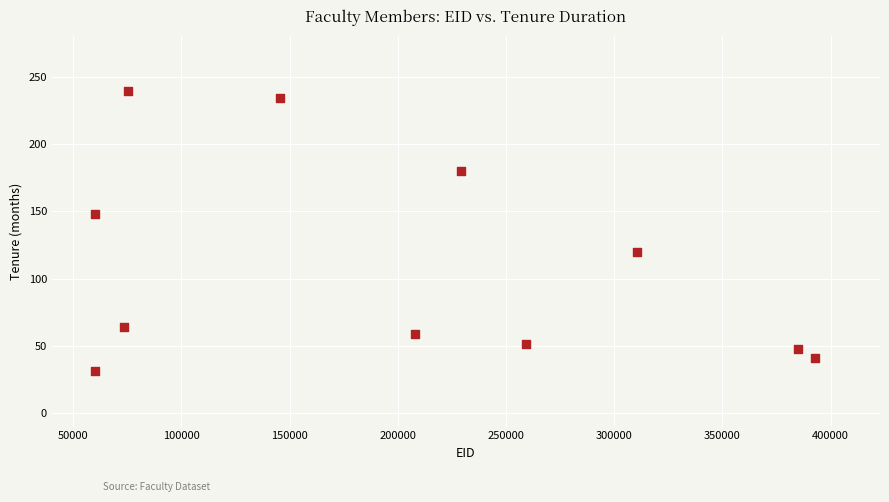

What is the average Y value?

110